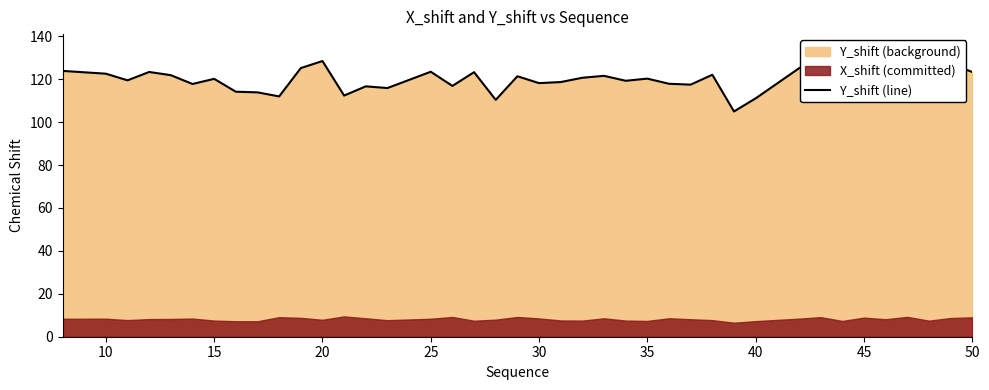

What is the maximum value shown in the chart?

130.6